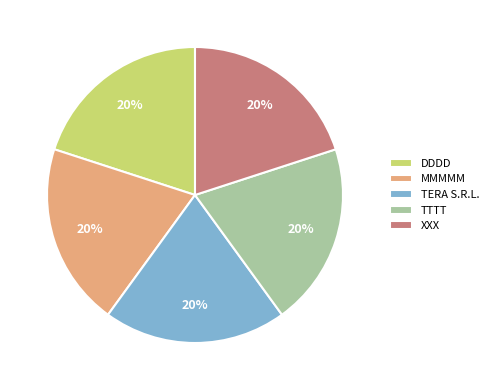

Does MMMMM represent more than half of the total?

No